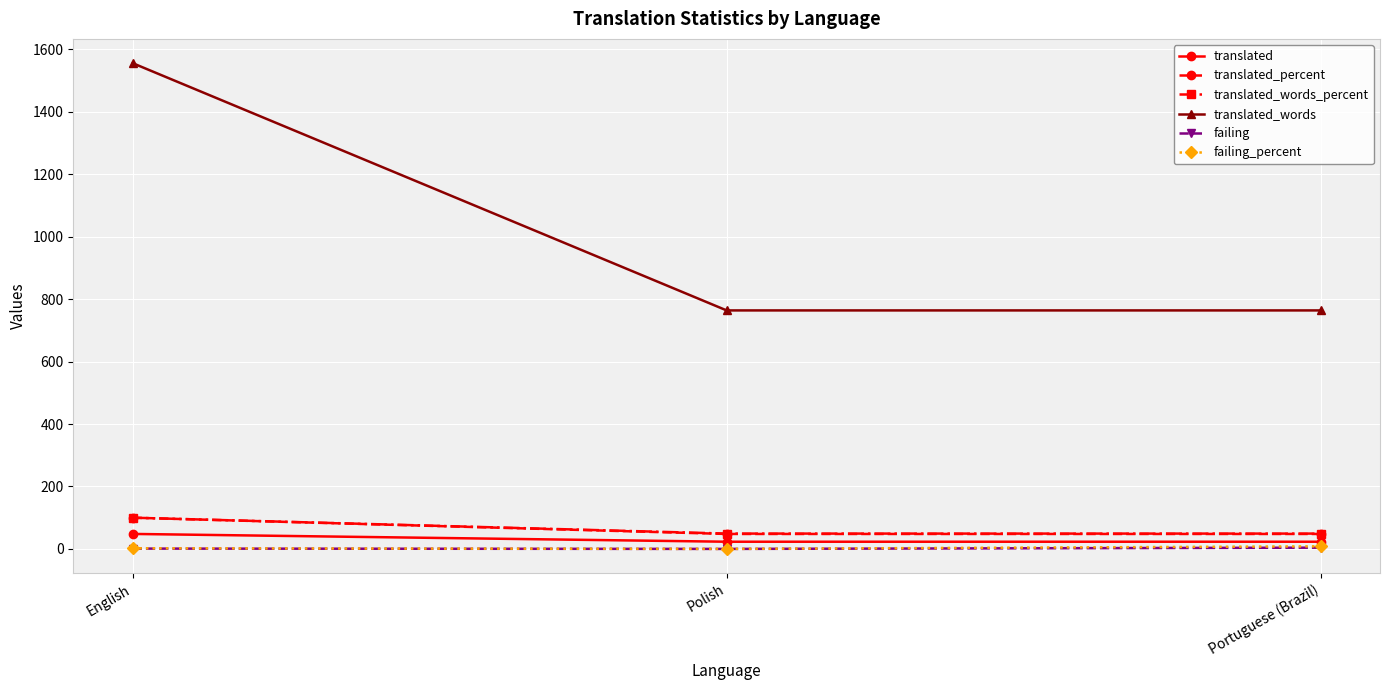

What is the value of the translated_words_percent point at the 1st from the left?

100.0